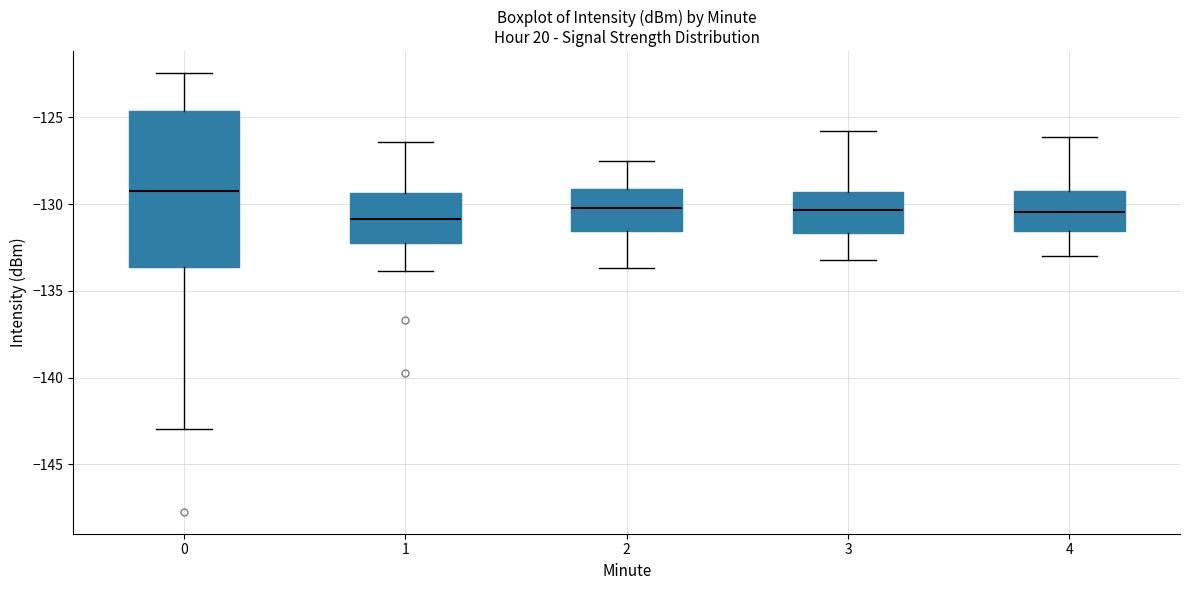

Which box has the highest median line?

0